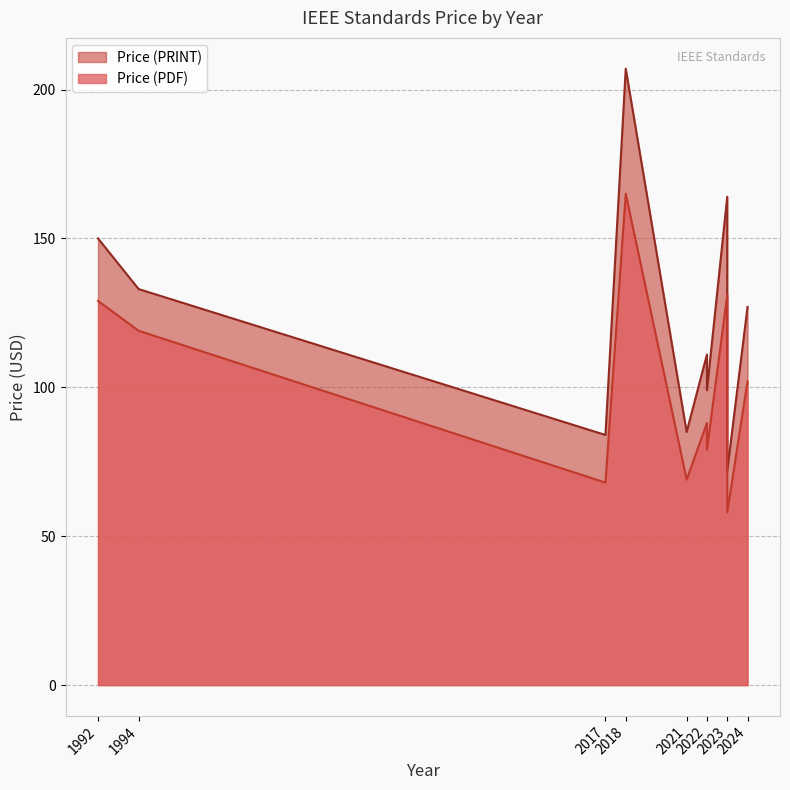

How many values in the Price (PRINT) series exceed 111?

5